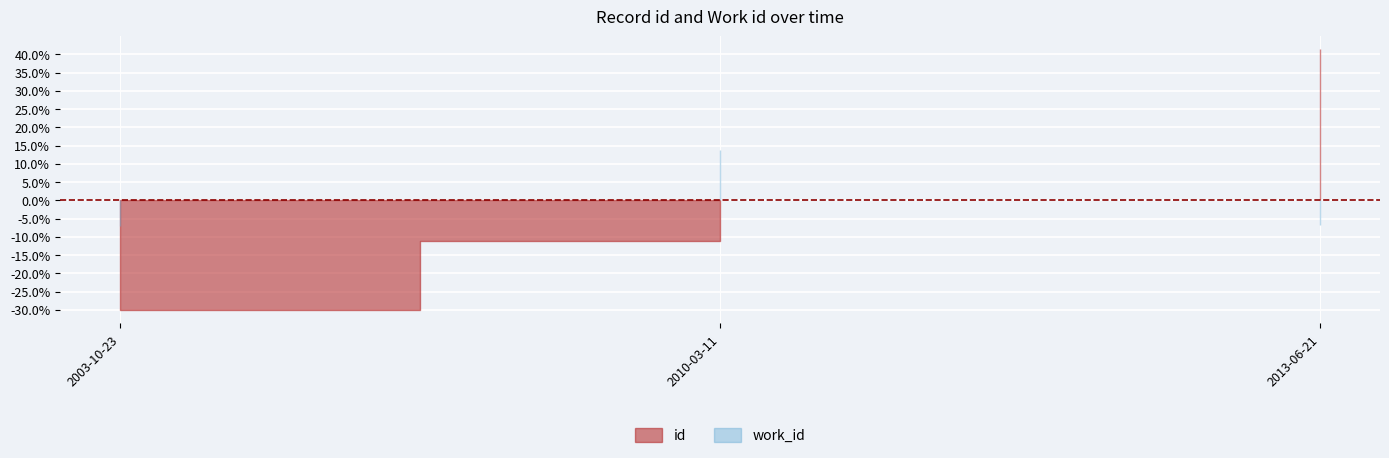

At which label does id reach its peak?

2013-06-21